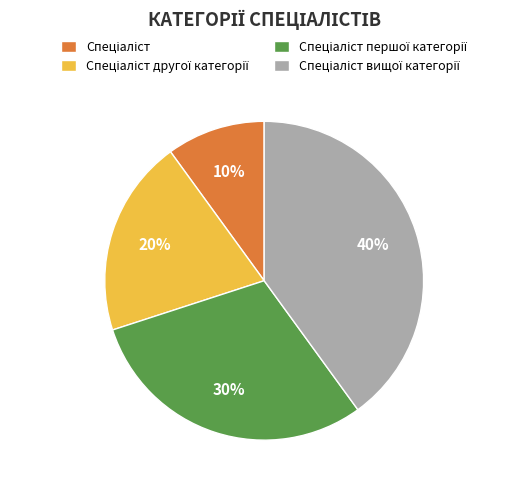

To the nearest percent, what is the difference between the largest and smallest slice percentages?

30%